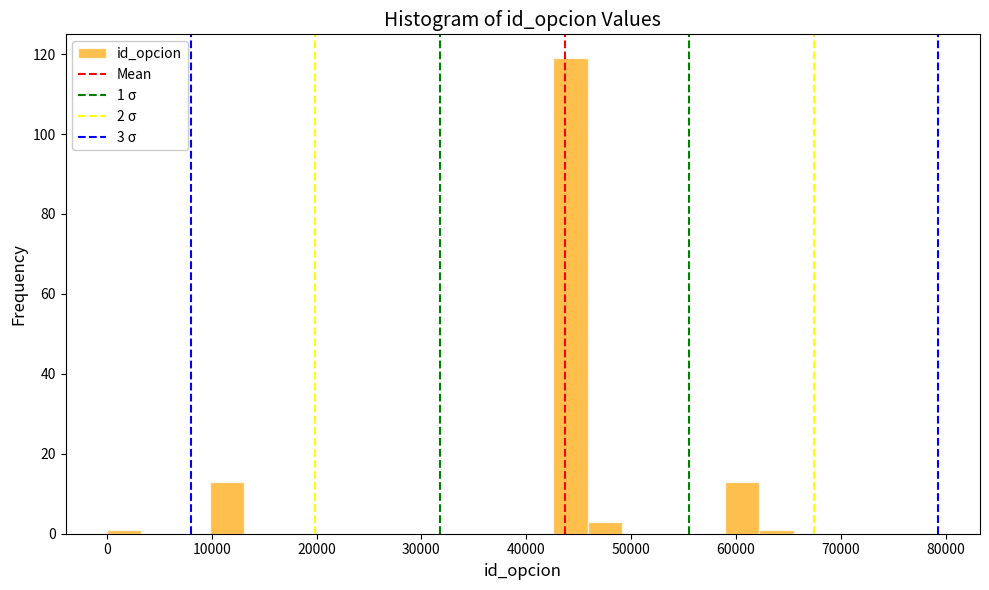

Around what value on the x-axis is the tallest bar? Give the approximate position of its centre, as read against the axis.

44000